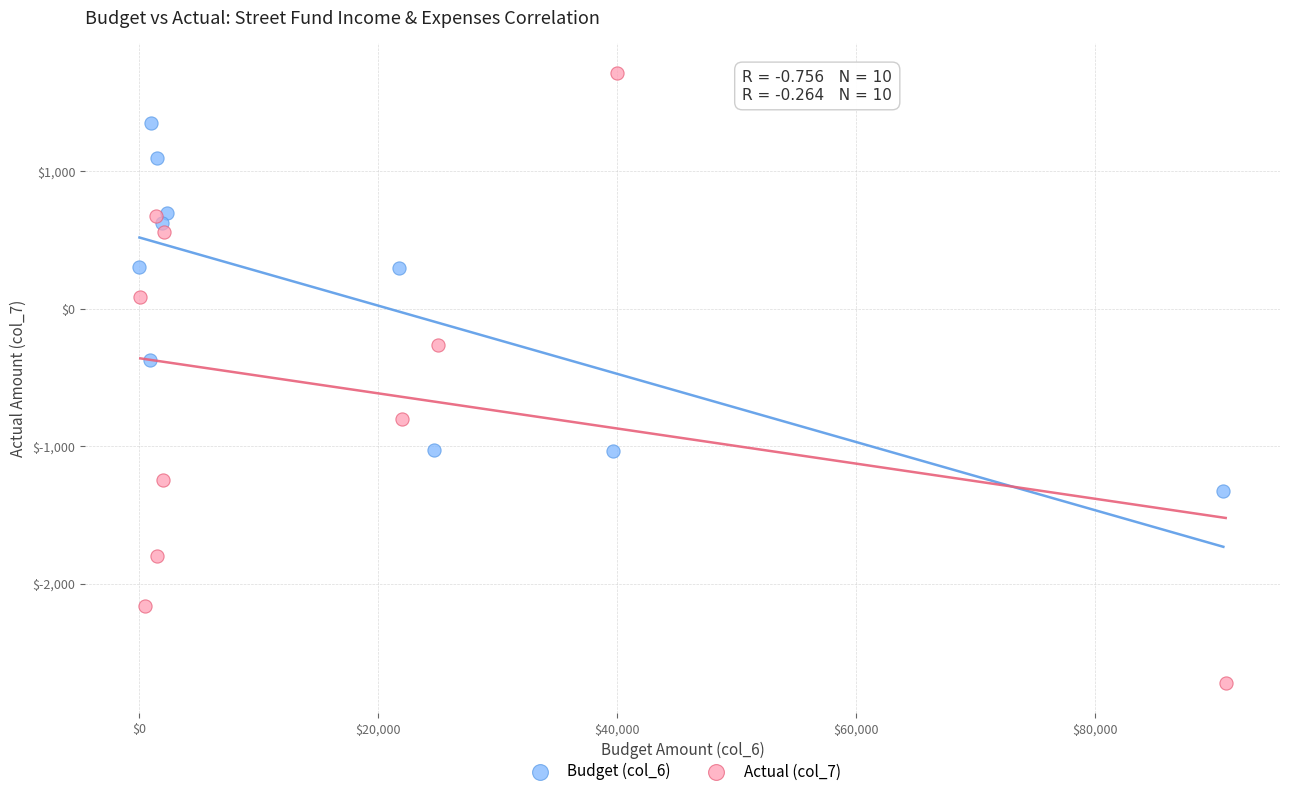

Which series contains the highest Y value?

Actual (col_7)